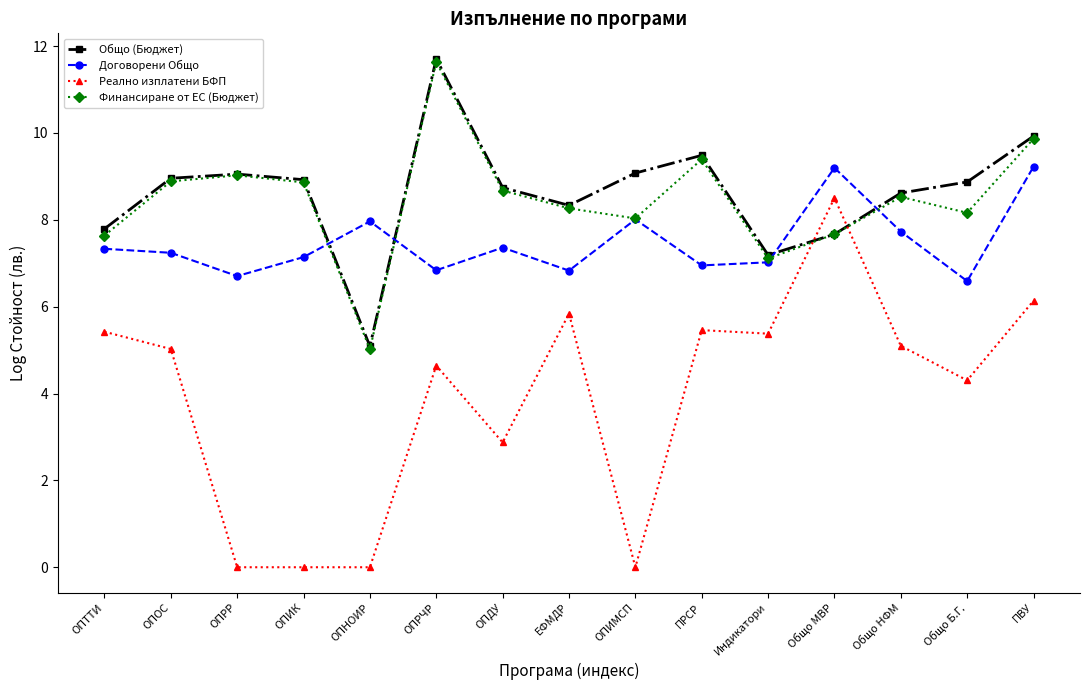

What is the maximum value shown in the chart?

11.7